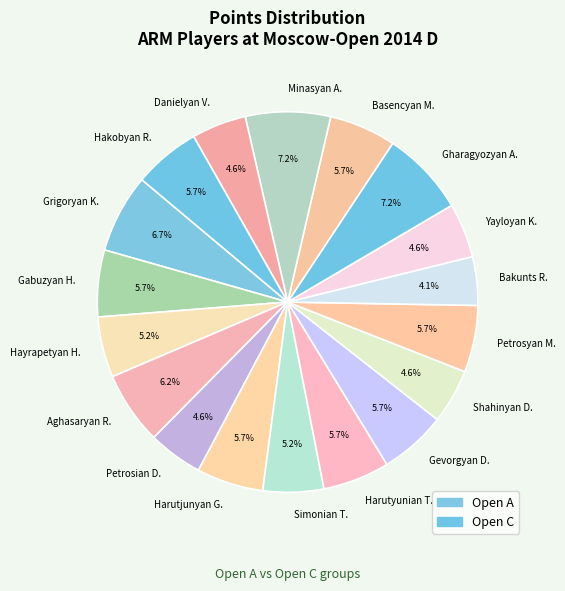

Between Yayloyan K. and Harutyunian T., which is larger?

Harutyunian T.